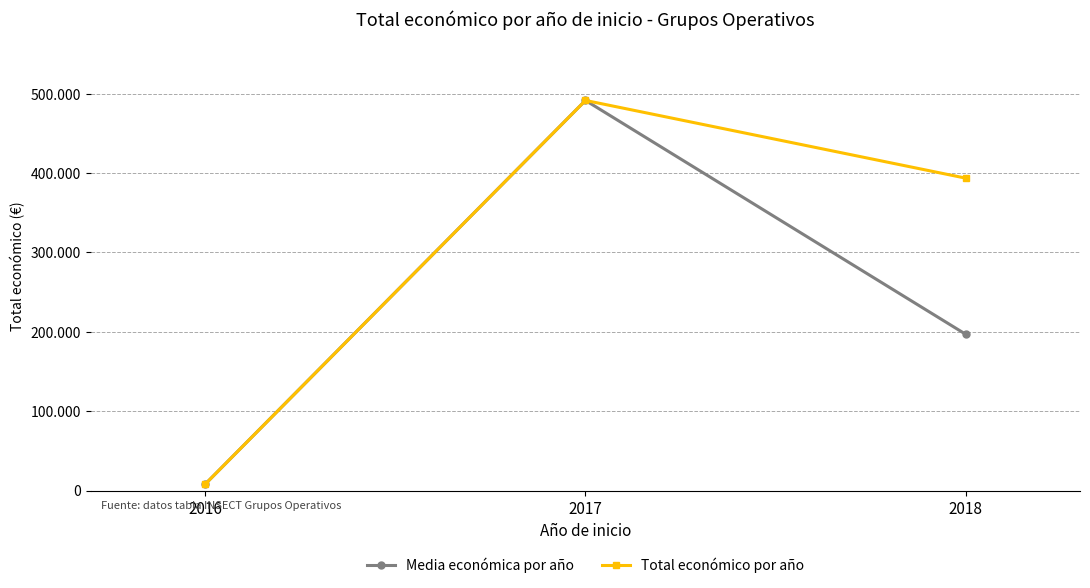

Is it true that Media económica por año equals 491483.0 at 2017?

True